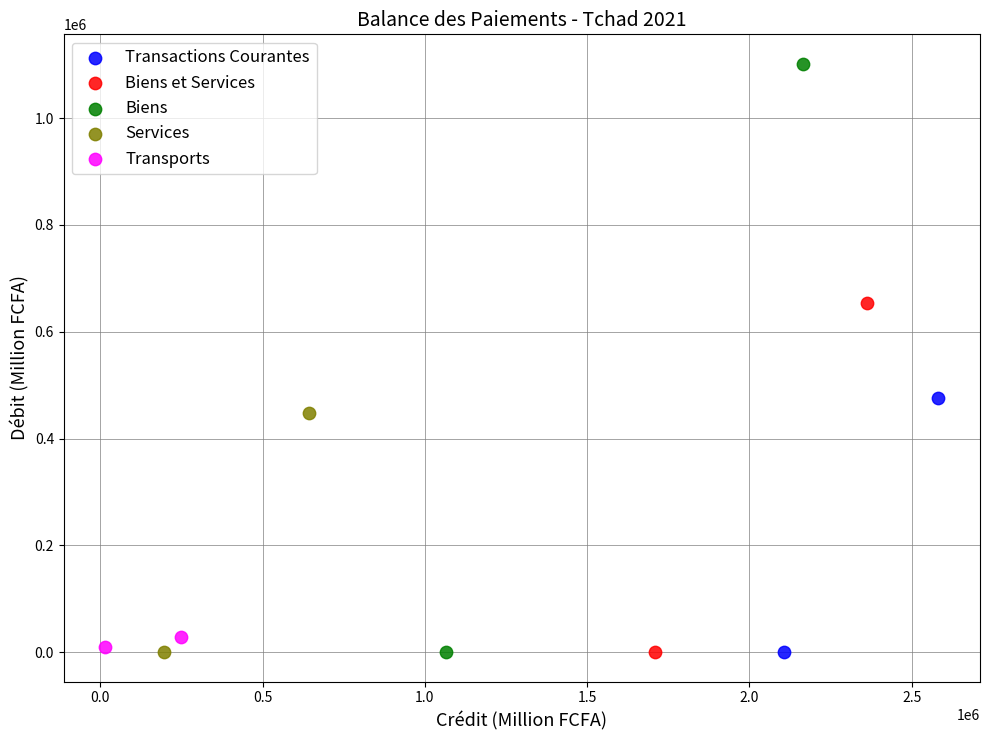

What are all the series names shown in the legend?

Transactions Courantes, Biens et Services, Biens, Services, Transports